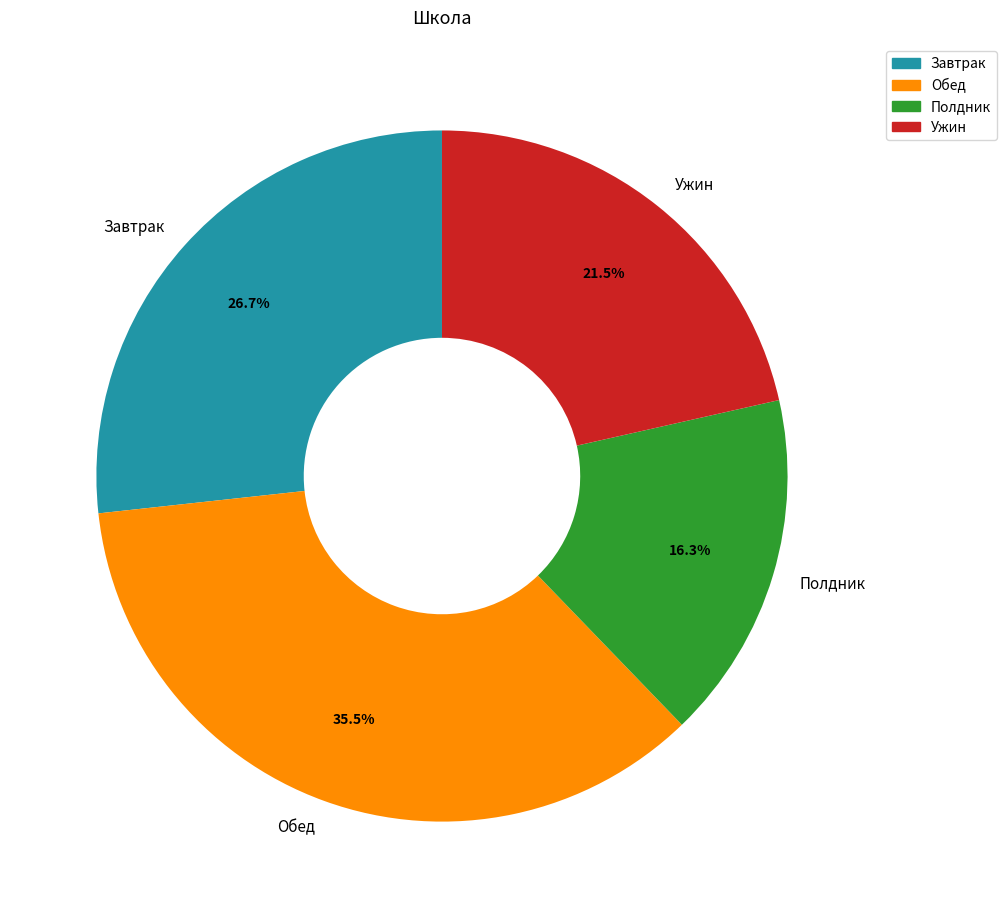

What is the smallest slice in the pie chart?

Полдник